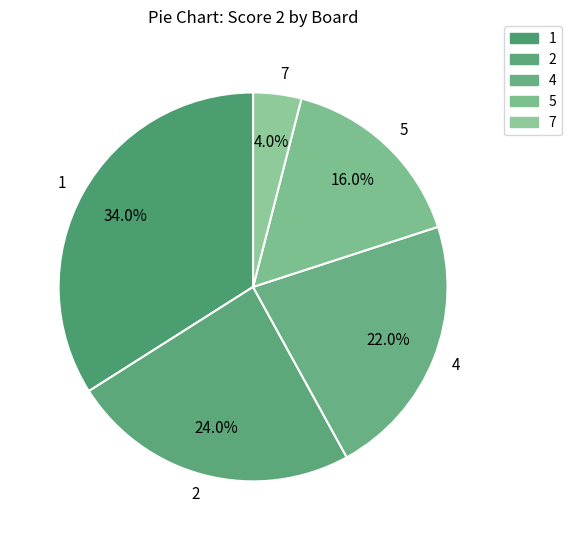

Count the number of slices in the pie.

5